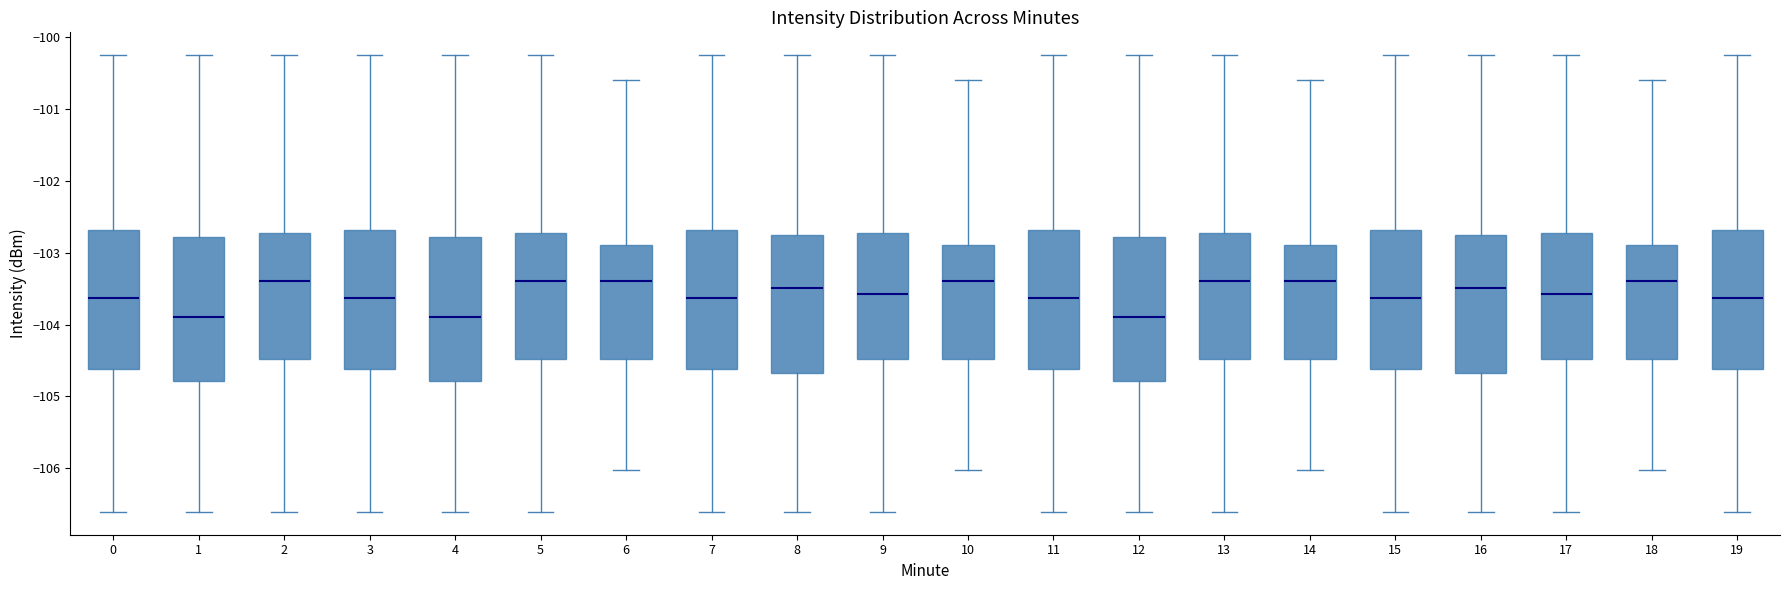

Reading left to right, transcribe this box plot: for each box, give where its median line is, the range the box spans, and where its two whiskers end, as read against the y-axis. The values are not printed on the chart, so give them approximately, as read against the axis.

0: median -103.6, box -104.6 to -102.7, whiskers -106.6 to -100.2
1: median -103.9, box -104.8 to -102.8, whiskers -106.6 to -100.2
2: median -103.4, box -104.5 to -102.7, whiskers -106.6 to -100.2
3: median -103.6, box -104.6 to -102.7, whiskers -106.6 to -100.2
4: median -103.9, box -104.8 to -102.8, whiskers -106.6 to -100.2
5: median -103.4, box -104.5 to -102.7, whiskers -106.6 to -100.2
6: median -103.4, box -104.5 to -102.9, whiskers -106.0 to -100.6
7: median -103.6, box -104.6 to -102.7, whiskers -106.6 to -100.2
8: median -103.5, box -104.7 to -102.8, whiskers -106.6 to -100.2
9: median -103.6, box -104.5 to -102.7, whiskers -106.6 to -100.2
10: median -103.4, box -104.5 to -102.9, whiskers -106.0 to -100.6
11: median -103.6, box -104.6 to -102.7, whiskers -106.6 to -100.2
12: median -103.9, box -104.8 to -102.8, whiskers -106.6 to -100.2
13: median -103.4, box -104.5 to -102.7, whiskers -106.6 to -100.2
14: median -103.4, box -104.5 to -102.9, whiskers -106.0 to -100.6
15: median -103.6, box -104.6 to -102.7, whiskers -106.6 to -100.2
16: median -103.5, box -104.7 to -102.8, whiskers -106.6 to -100.2
17: median -103.6, box -104.5 to -102.7, whiskers -106.6 to -100.2
18: median -103.4, box -104.5 to -102.9, whiskers -106.0 to -100.6
19: median -103.6, box -104.6 to -102.7, whiskers -106.6 to -100.2